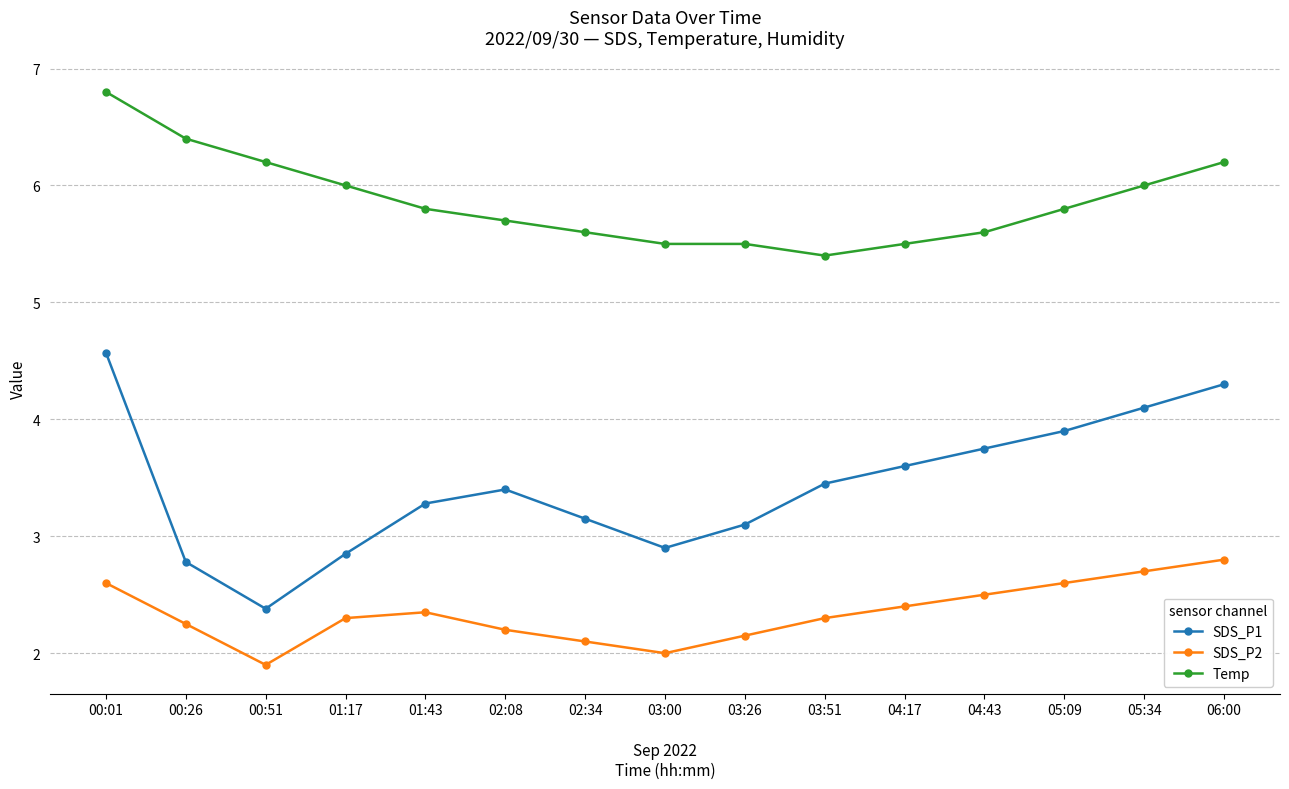

What is the total value across all series at 05:34?

12.8